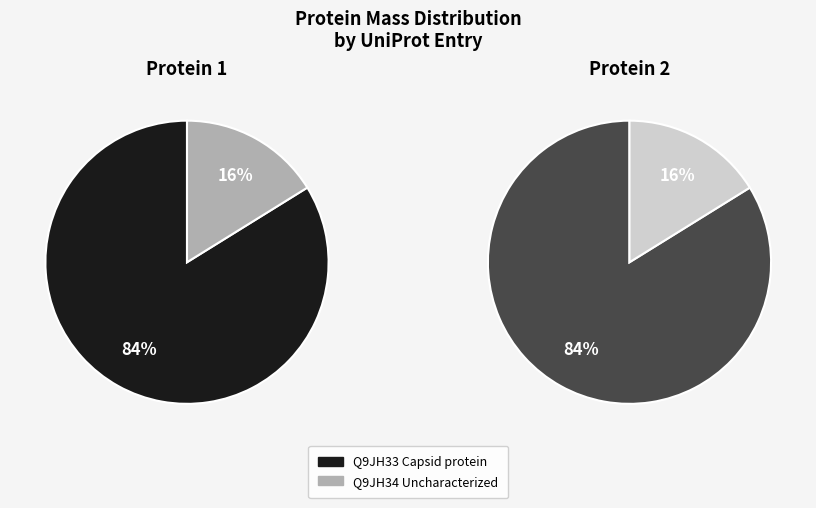

True or false: Q9JH34 Uncharacterized accounts for 16% of the total.

True